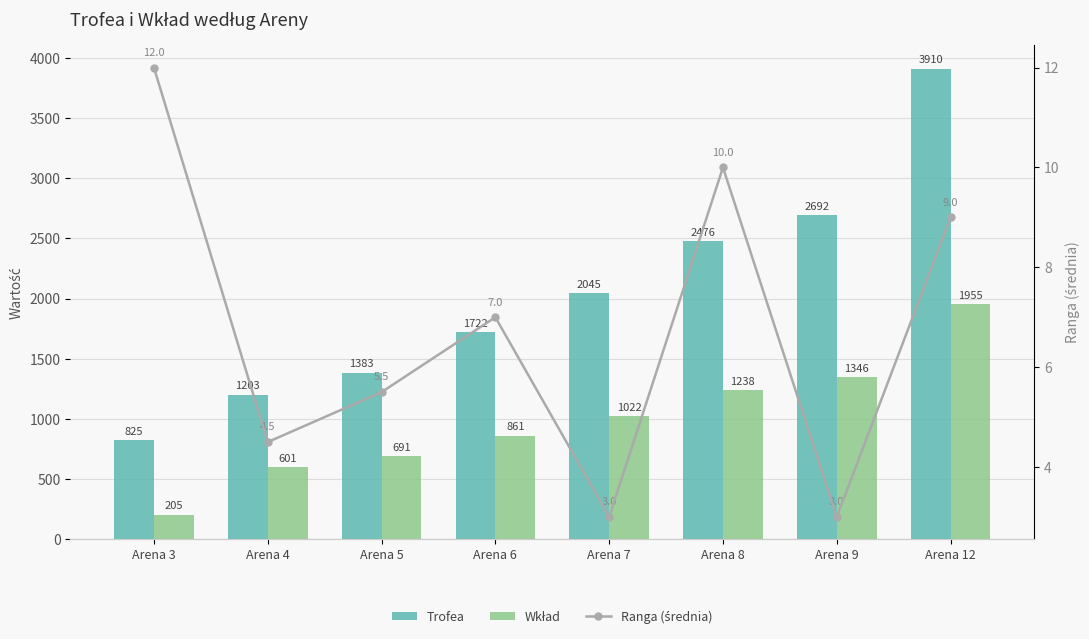

Reading left to right, what are all the values shown in this chart?

Trofea: Arena 3=825.3	Arena 4=1203.0	Arena 5=1383.5	Arena 6=1722.0	Arena 7=2045.5	Arena 8=2476.0	Arena 9=2692.0	Arena 12=3910.0
Wkład: Arena 3=205.7	Arena 4=601.5	Arena 5=691.5	Arena 6=861.0	Arena 7=1022.5	Arena 8=1238.0	Arena 9=1346.0	Arena 12=1955.0
Ranga (średnia): Arena 3=12.0	Arena 4=4.5	Arena 5=5.5	Arena 6=7.0	Arena 7=3.0	Arena 8=10.0	Arena 9=3.0	Arena 12=9.0